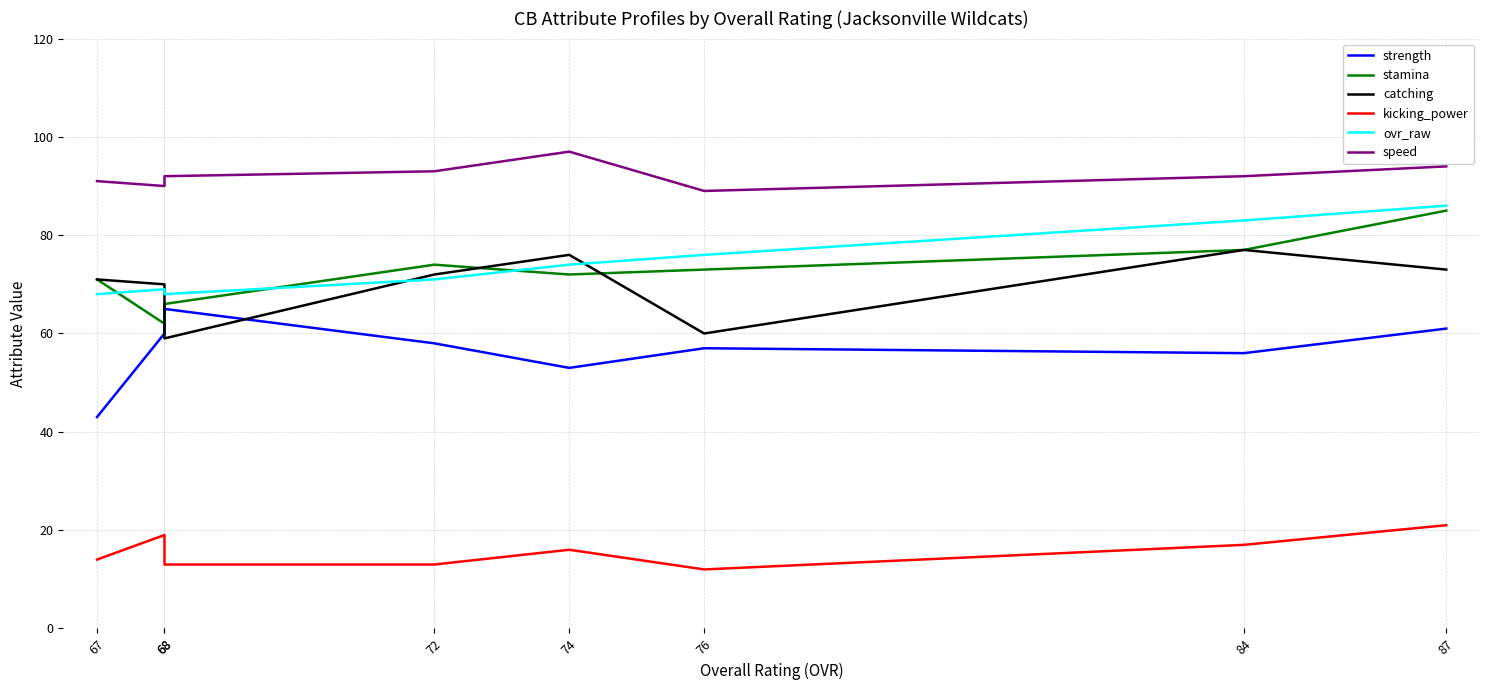

Rank the series by their maximum value, from highest to lowest.

speed, ovr_raw, stamina, catching, strength, kicking_power